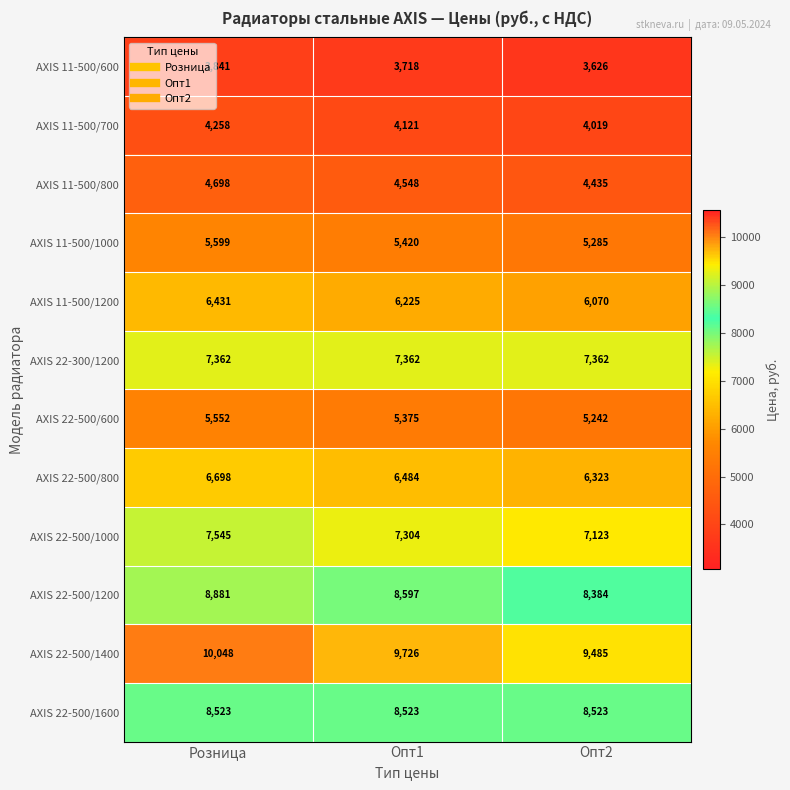

What is the total value across all series at Розница?

79436